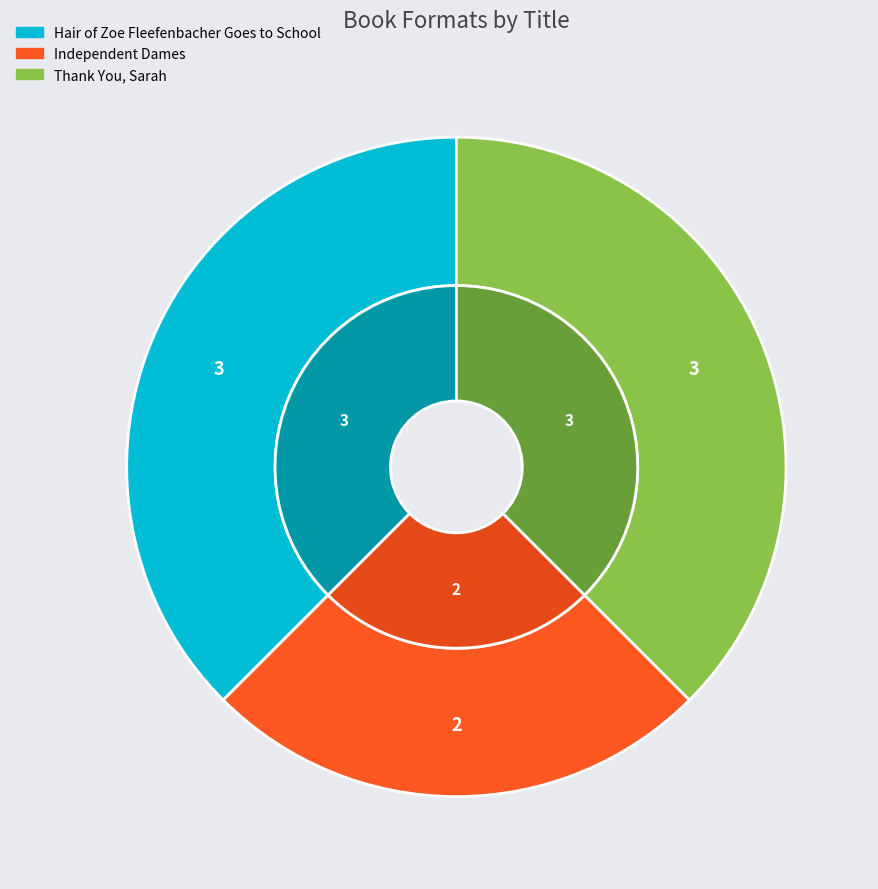

Is Thank You, Sarah the majority of the pie?

No